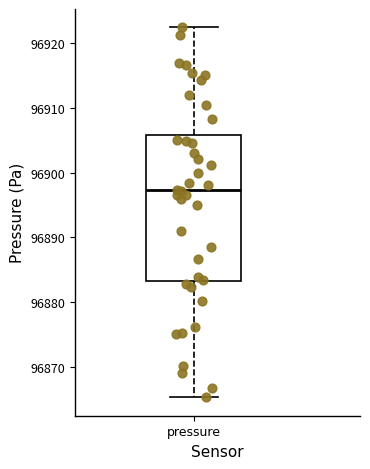

Transcribe this box plot: give where the median line is, the range the box spans, and where the two whiskers end, as read against the y-axis. The values are not printed on the chart, so give them approximately, as read against the axis.

median 96897, box 96883 to 96906, whiskers 96865 to 96922